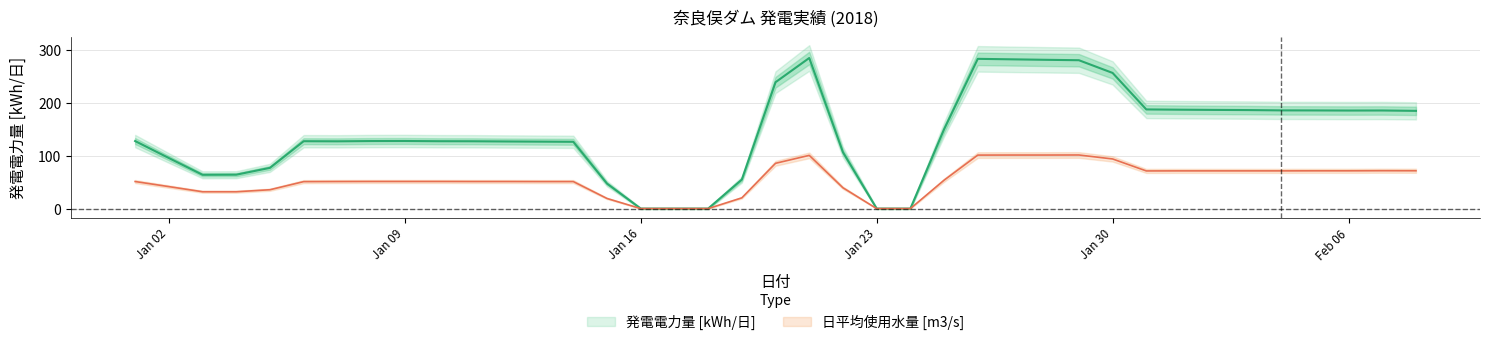

Which series has the largest total across all categories?

発電電力量 [kWh/日]